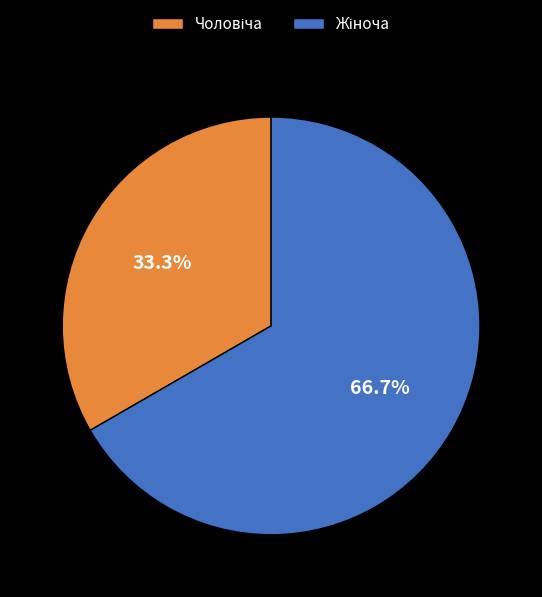

To the nearest percent, what is the difference between the largest and smallest slice percentages?

33%